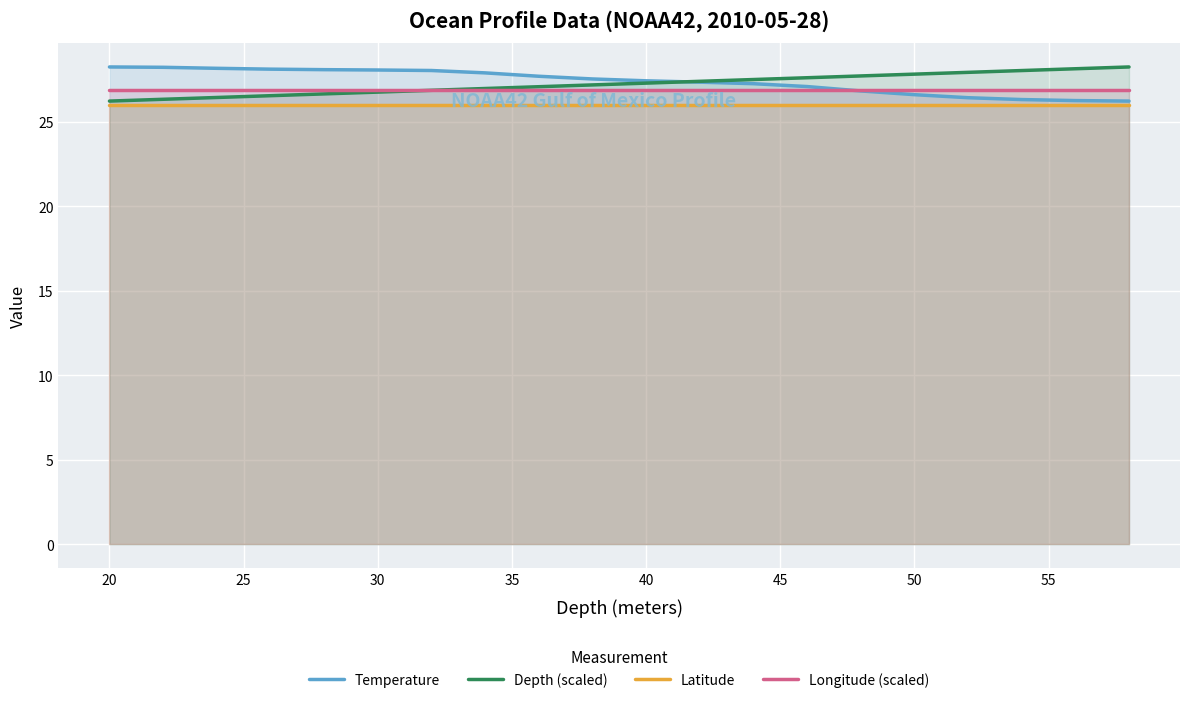

The value of Depth (scaled) at 50 is 27.8. True or false?

True